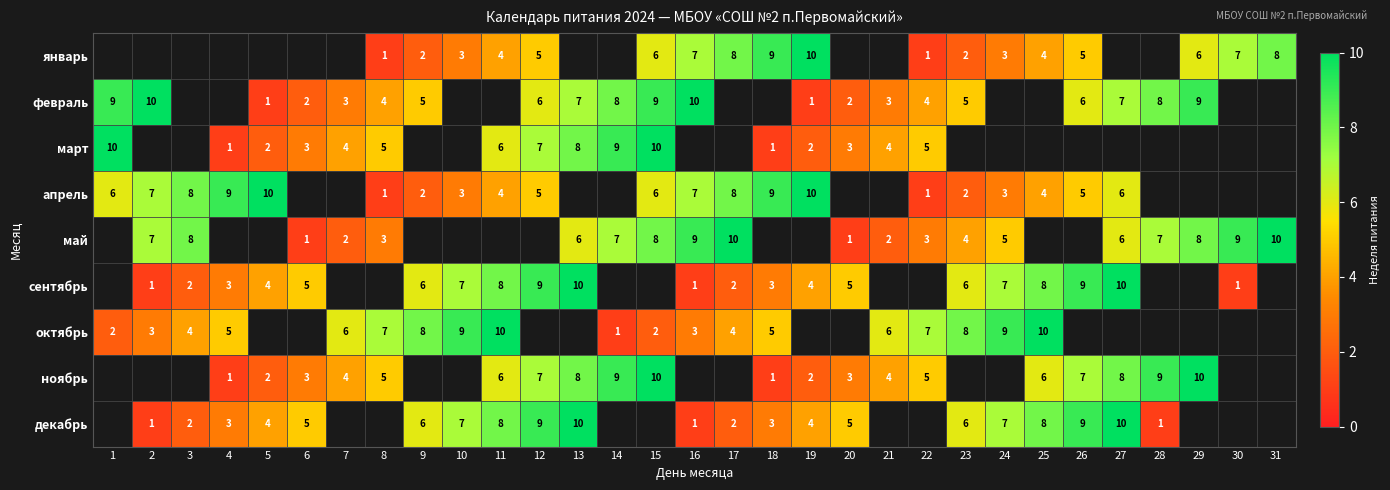

Count the number of categories in the chart.

31